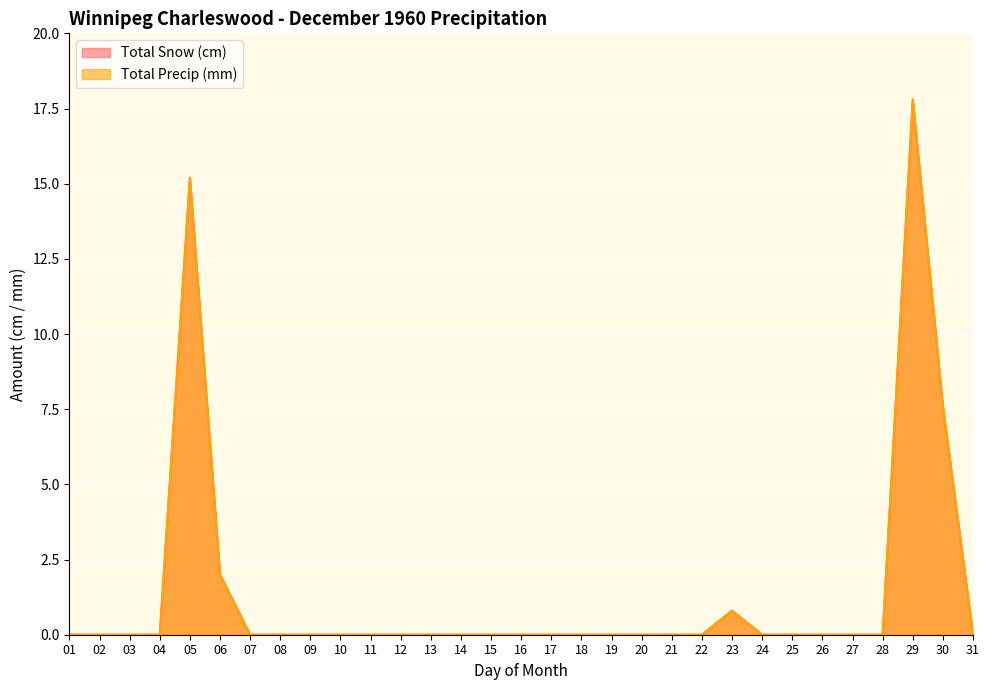

What are all the series names shown in the legend?

Total Snow (cm), Total Precip (mm)